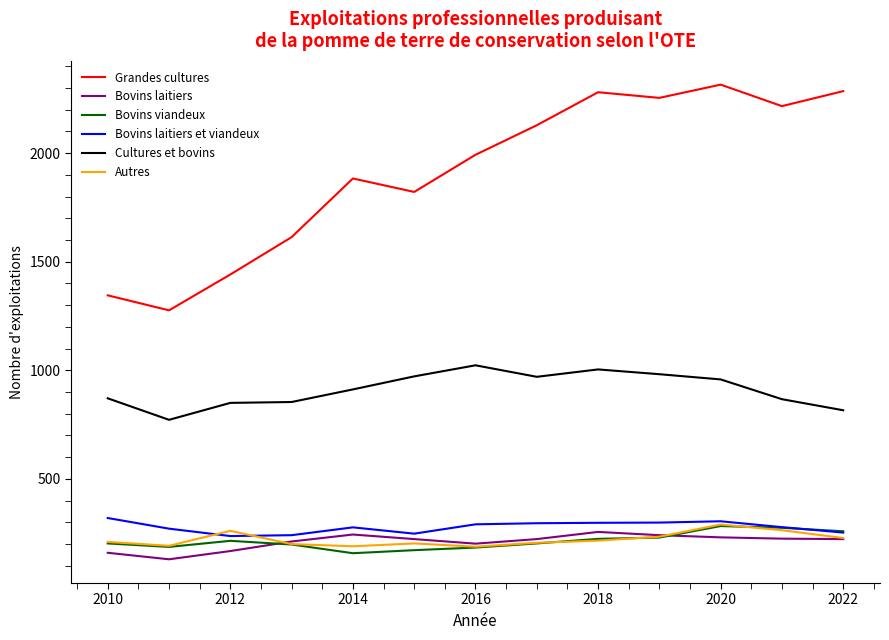

Which series has the widest spread of values?

Grandes cultures